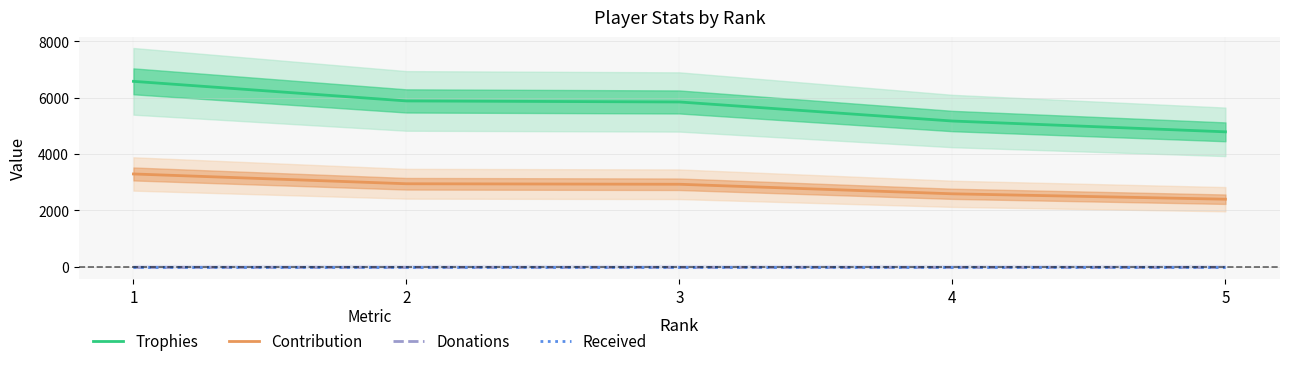

How many data points in Contribution are above 2924?

2